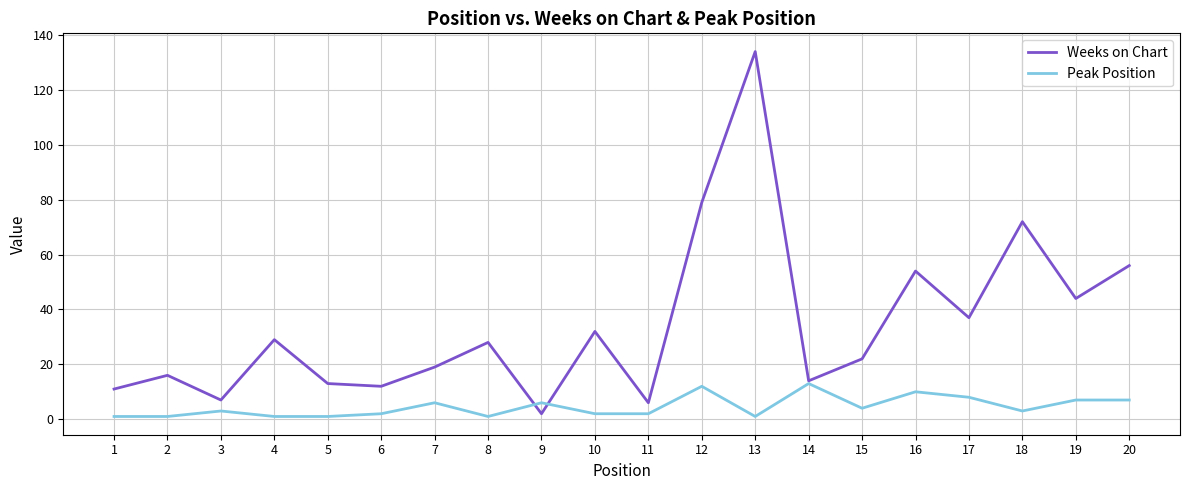

Reading left to right, list all the values displayed in this chart.

Weeks on Chart: 11	16	7	29	13	12	19	28	2	32	6	79	134	14	22	54	37	72	44	56
Peak Position: 1	1	3	1	1	2	6	1	6	2	2	12	1	13	4	10	8	3	7	7